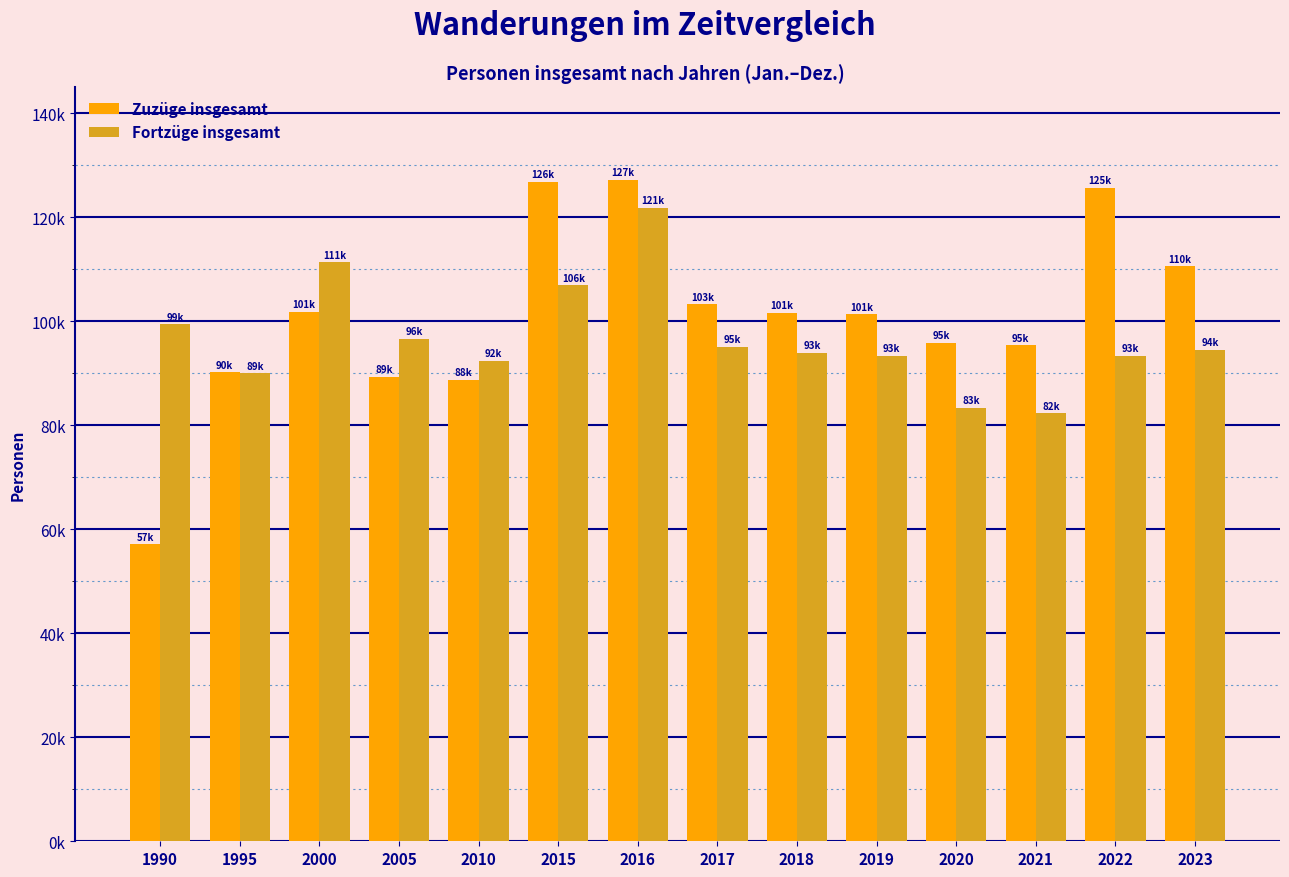

Does the chart contain any negative values?

No